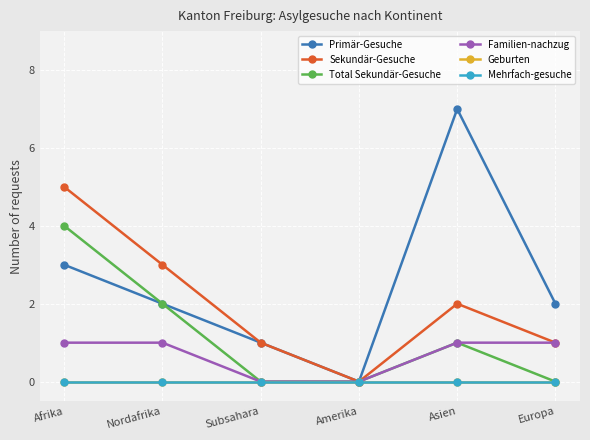

True or false: Geburten and Familien-nachzug intersect in this chart.

False